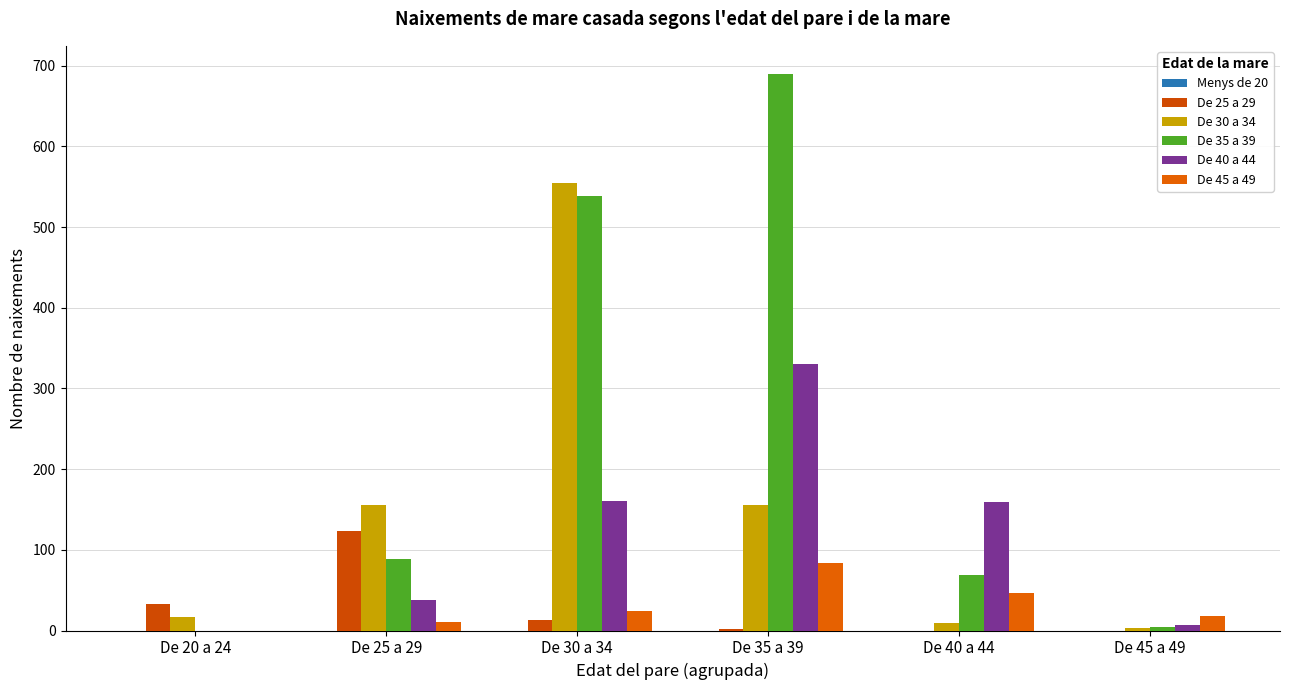

How many groups of bars are there?

6